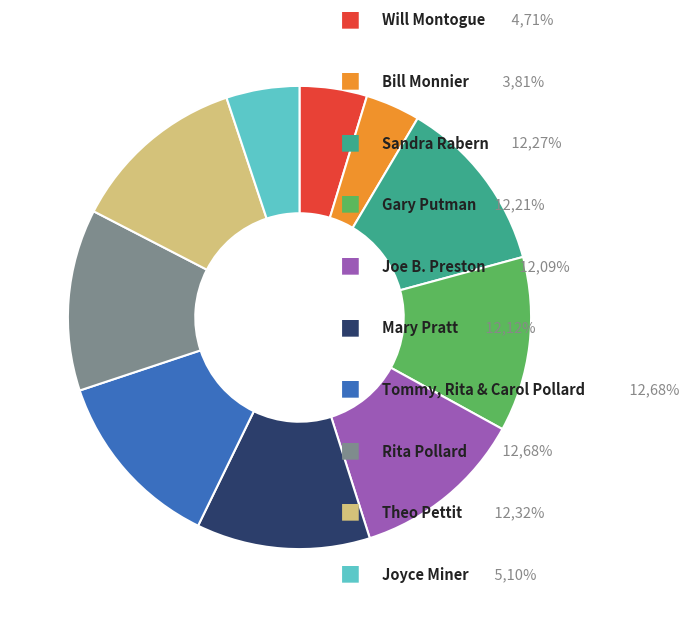

How many slices are in this pie chart?

10